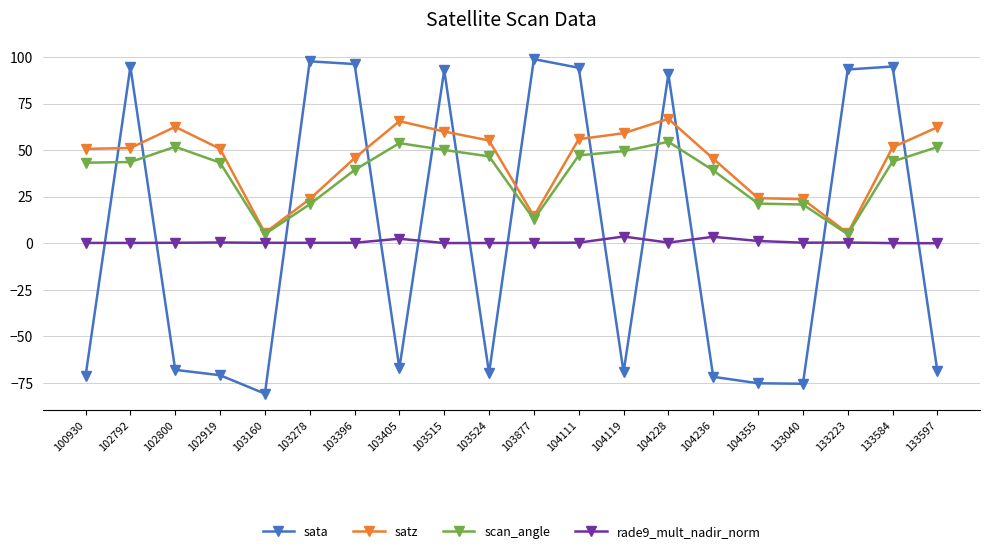

Count the number of data series in this chart.

4